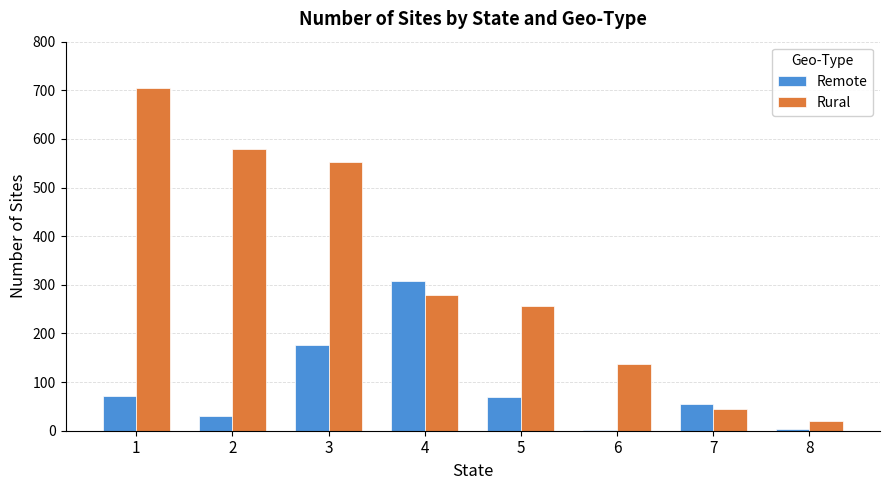

What is the sum of all Rural values?

2576